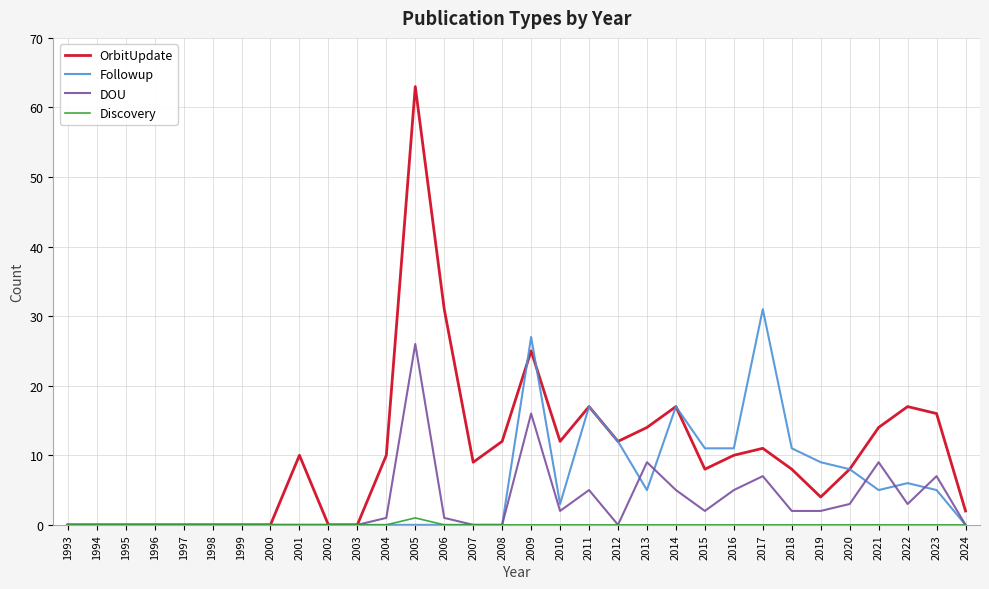

What is the total value across all series at 2009?

68